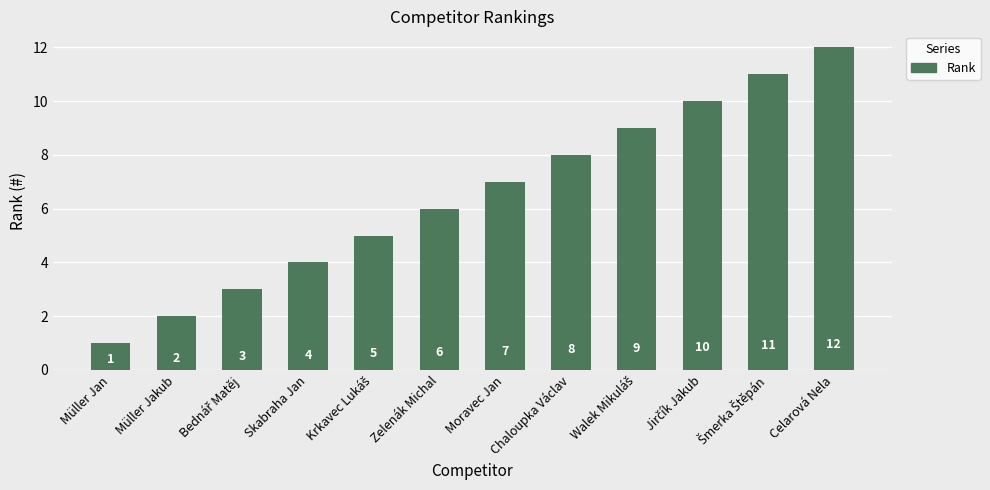

What position from the left is Celarová Nela?

12